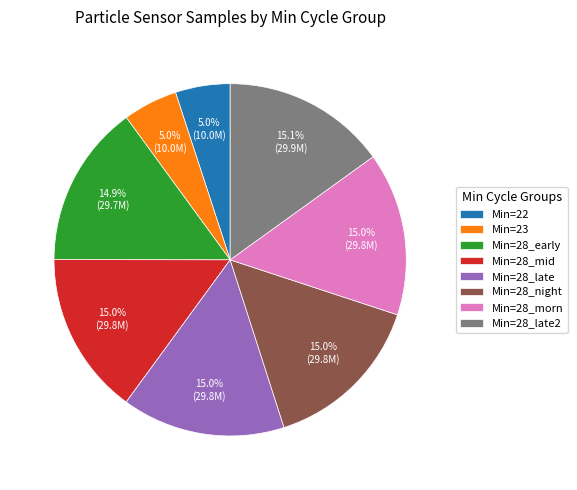

Is Min=22 the majority of the pie?

No